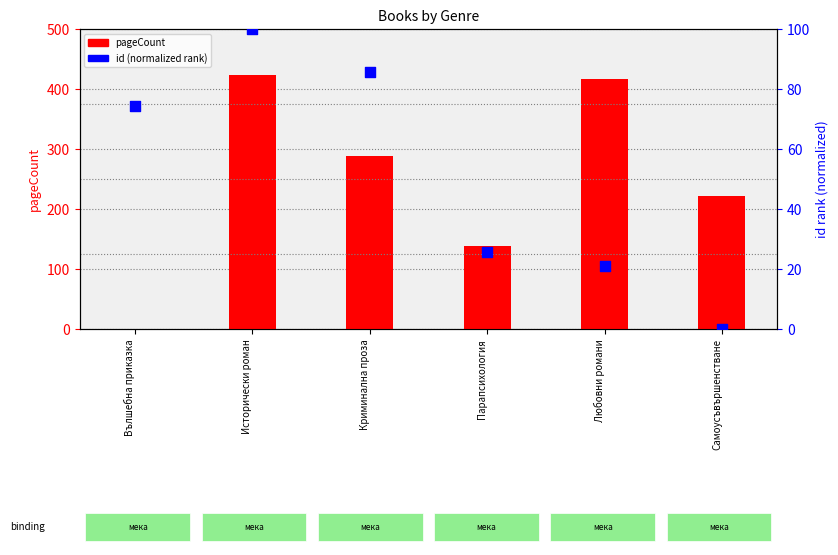

Which series reaches the minimum Y coordinate?

pageCount